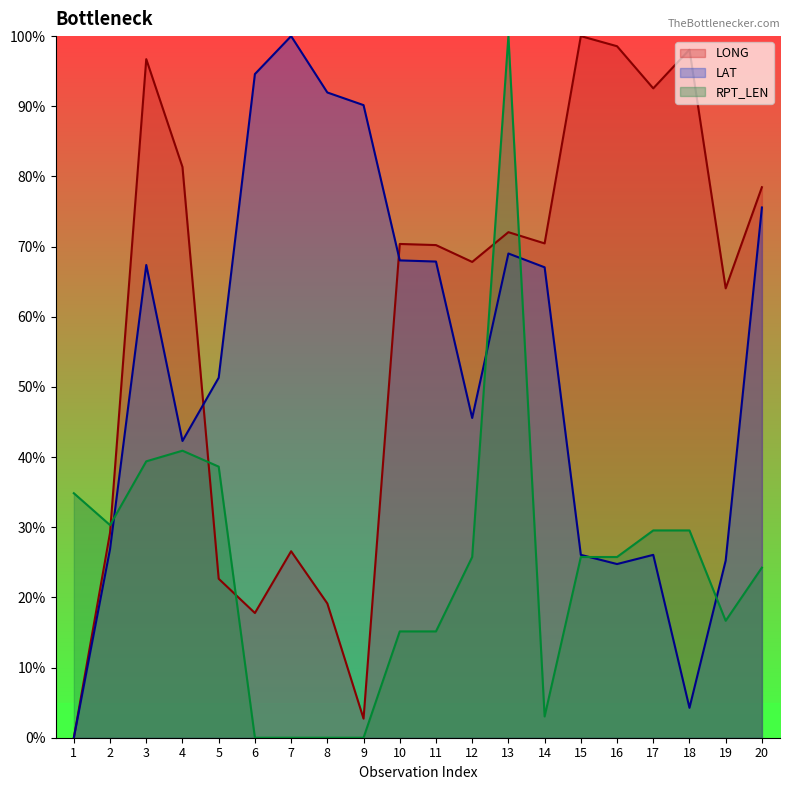

Which series changed the most between 12 and 15?

LONG